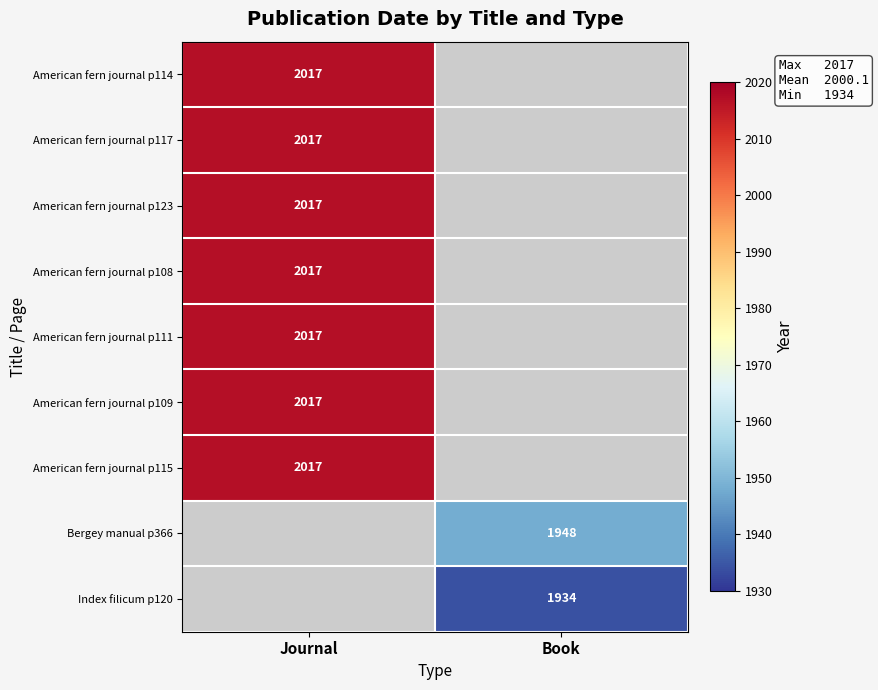

The value of American fern journal p117 at Journal is 2017. True or false?

True